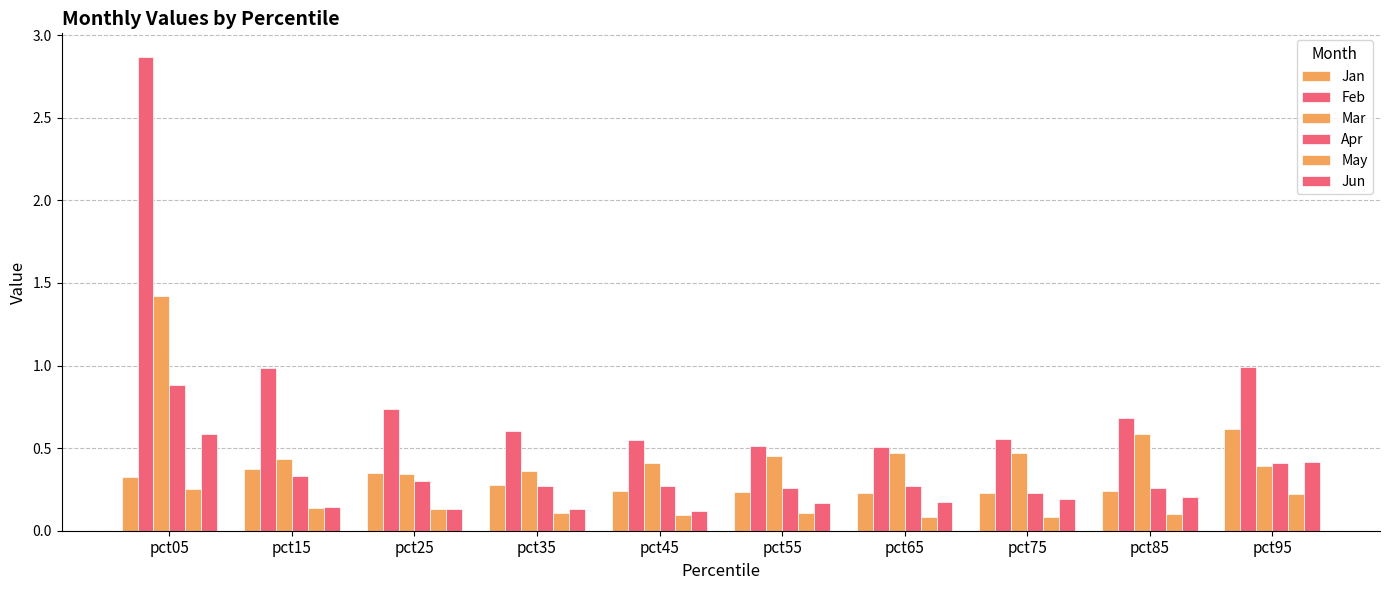

Are the bars horizontal?

No